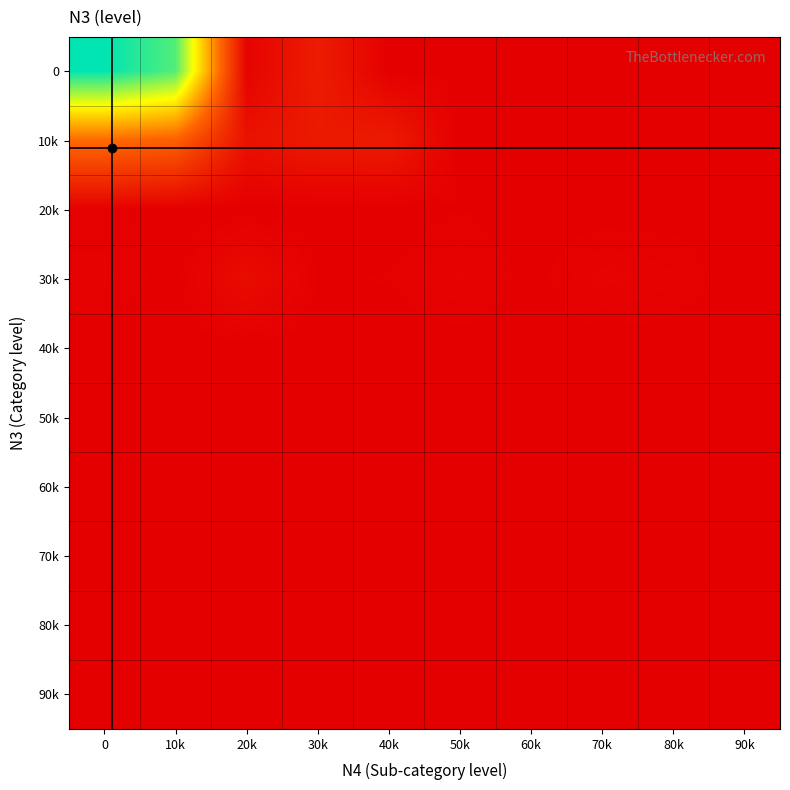

How many categories are shown in the chart?

10